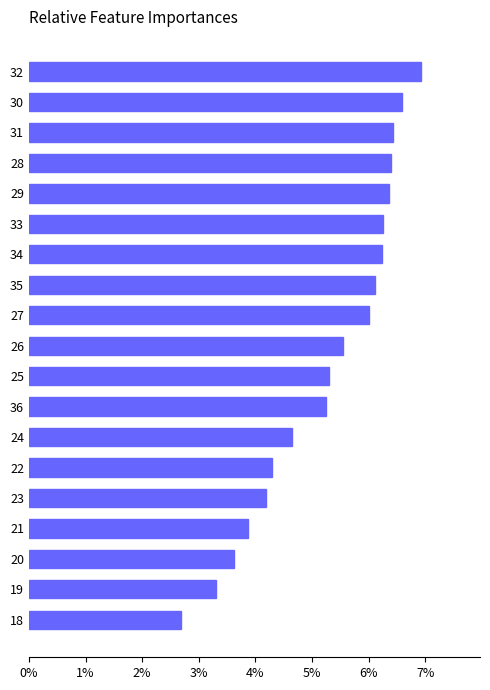

Between 30 and 25, which is larger?

30